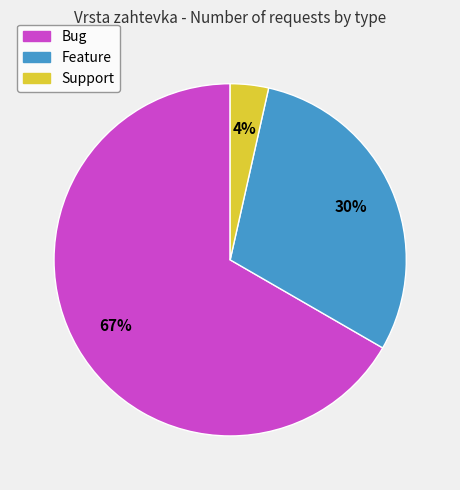

To the nearest percent, what is the average slice percentage?

33%